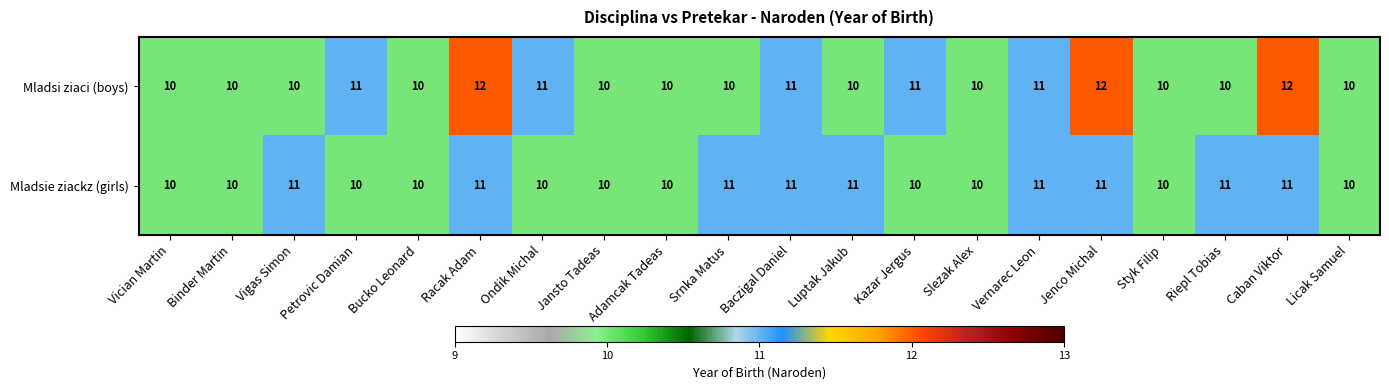

What is the maximum value shown in the chart?

12